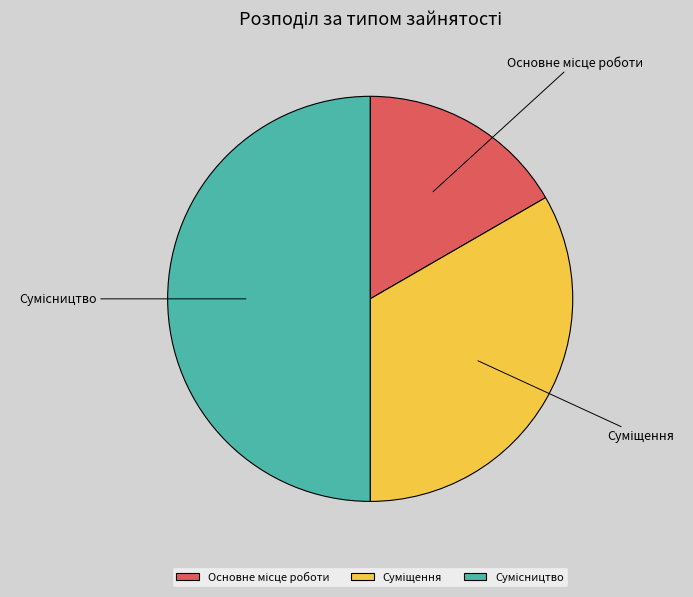

Which category has the smallest portion of the pie?

Основне місце роботи